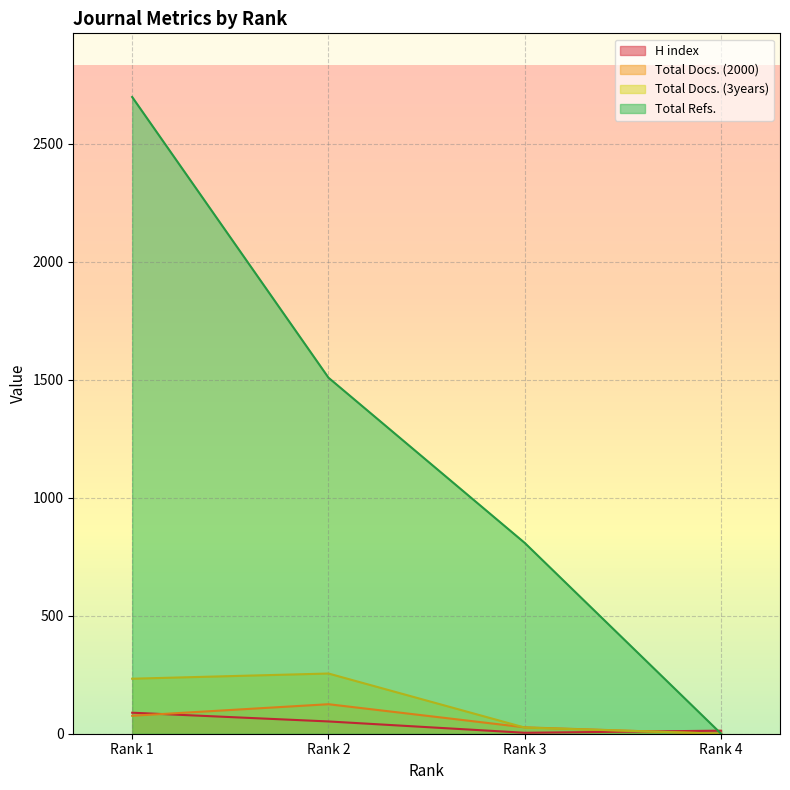

How many data points does each series have?

4